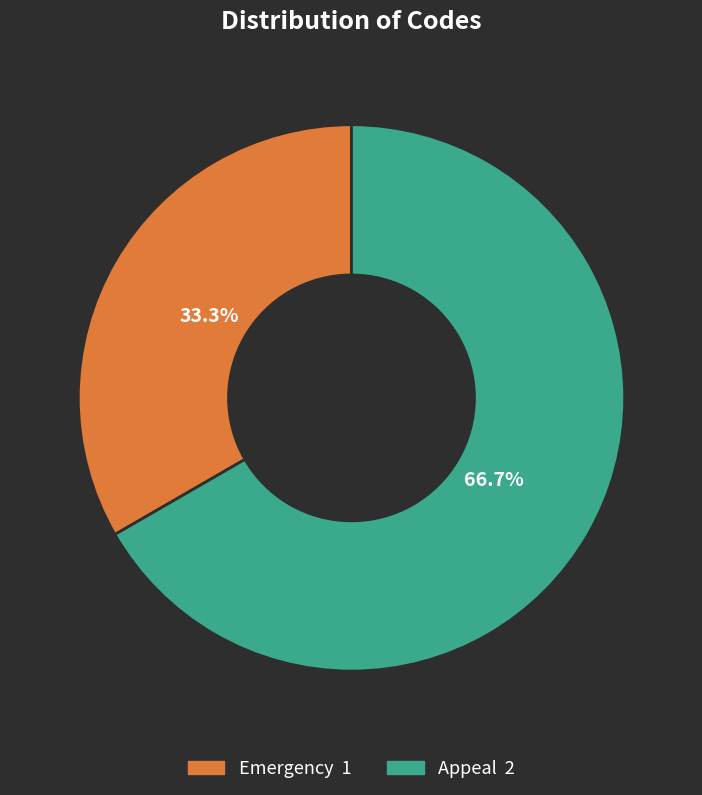

Is there any slice that represents more than half of the pie?

Yes